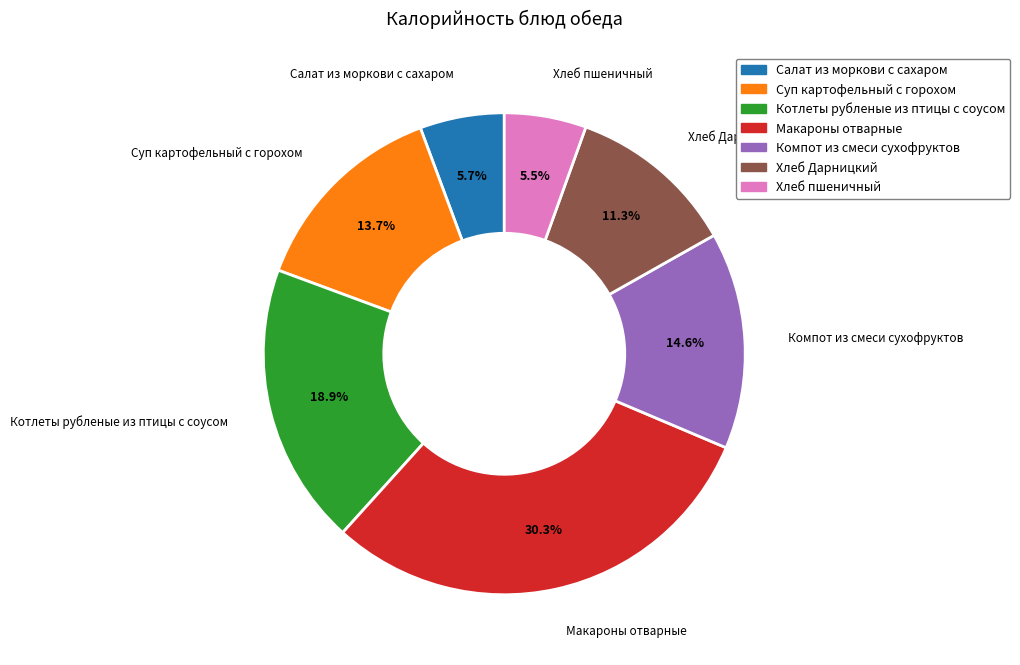

To the nearest percent, what portion does Котлеты рубленые из птицы с соусом represent?

19%